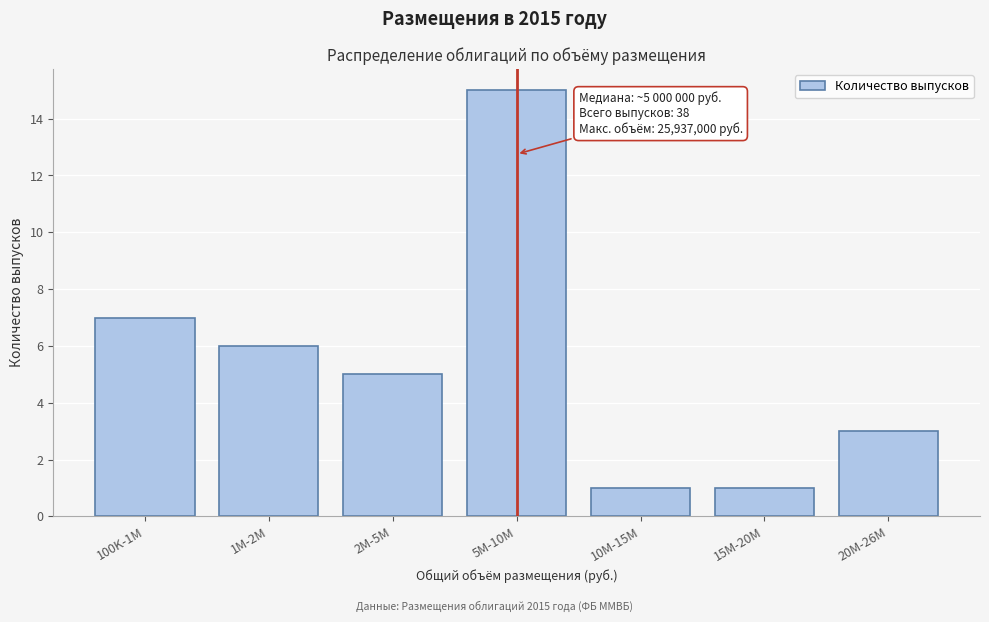

Reading left to right, what are all the values shown in this chart?

7	6	5	15	1	1	3